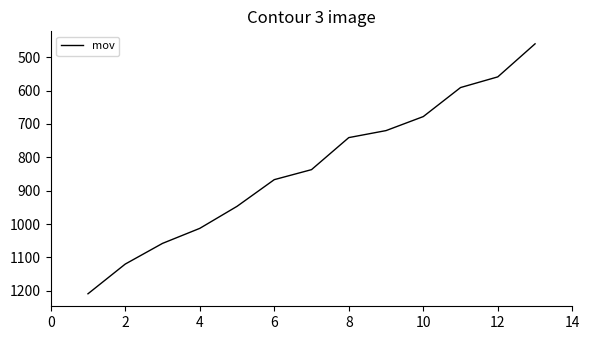

What is the sum of all values?

10800